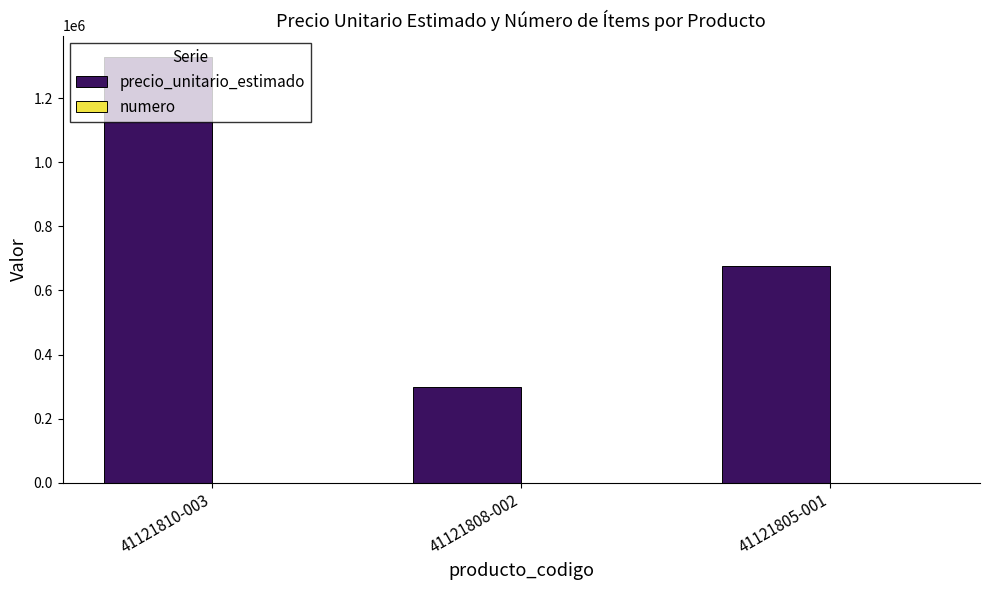

Count the precio_unitario_estimado values in the range 297770 to 1329750.

3